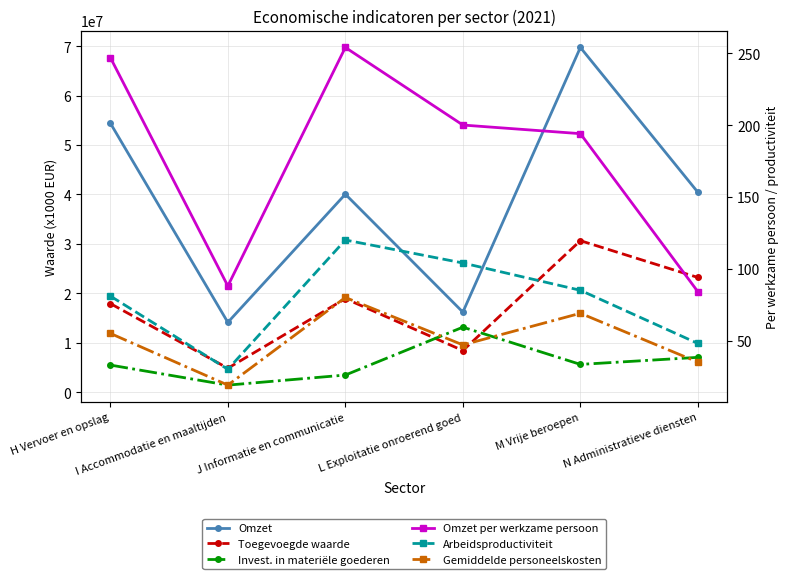

How many values in the Omzet per werkzame persoon series are below 200?

3